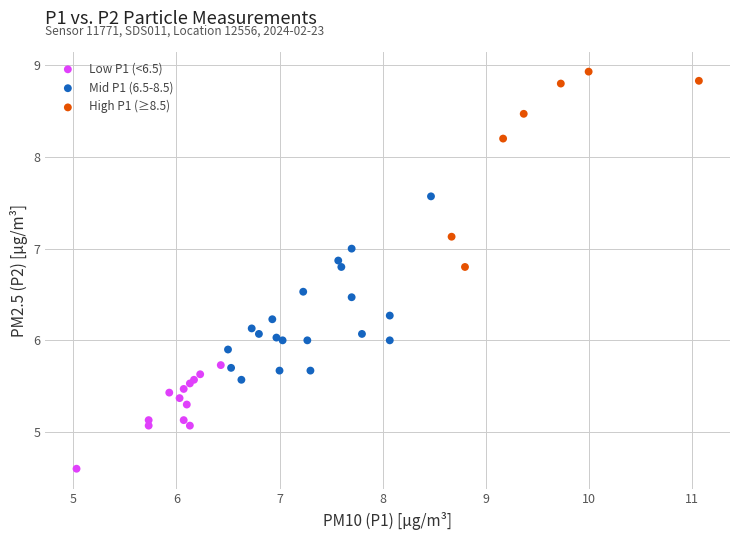

What are all the series names shown in the legend?

Low P1 (<6.5), Mid P1 (6.5-8.5), High P1 (≥8.5)